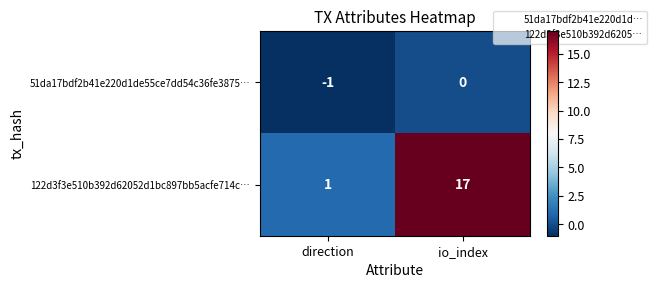

How many data points does each series have?

2